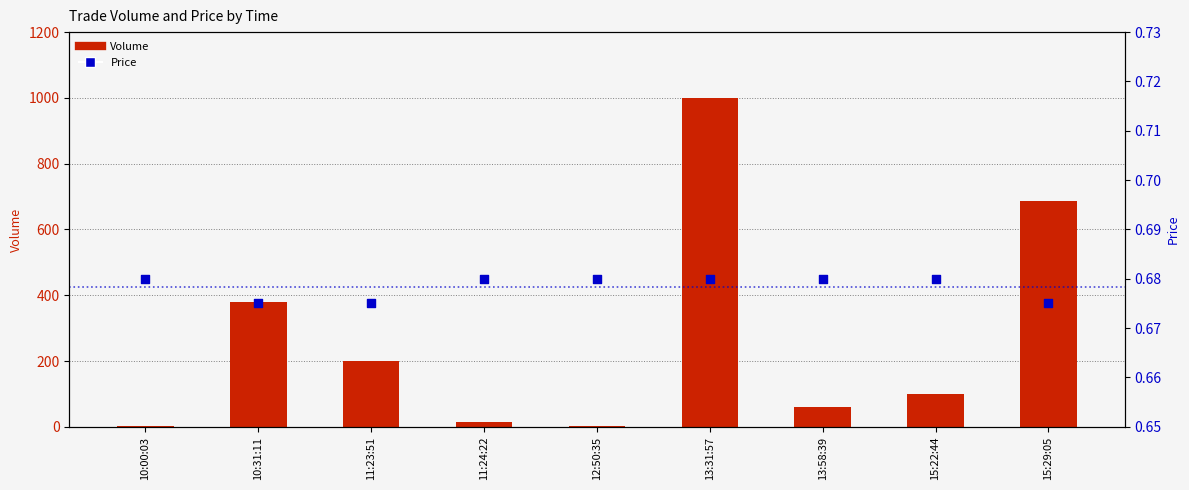

At how many categories does at least one series exceed 498?

2